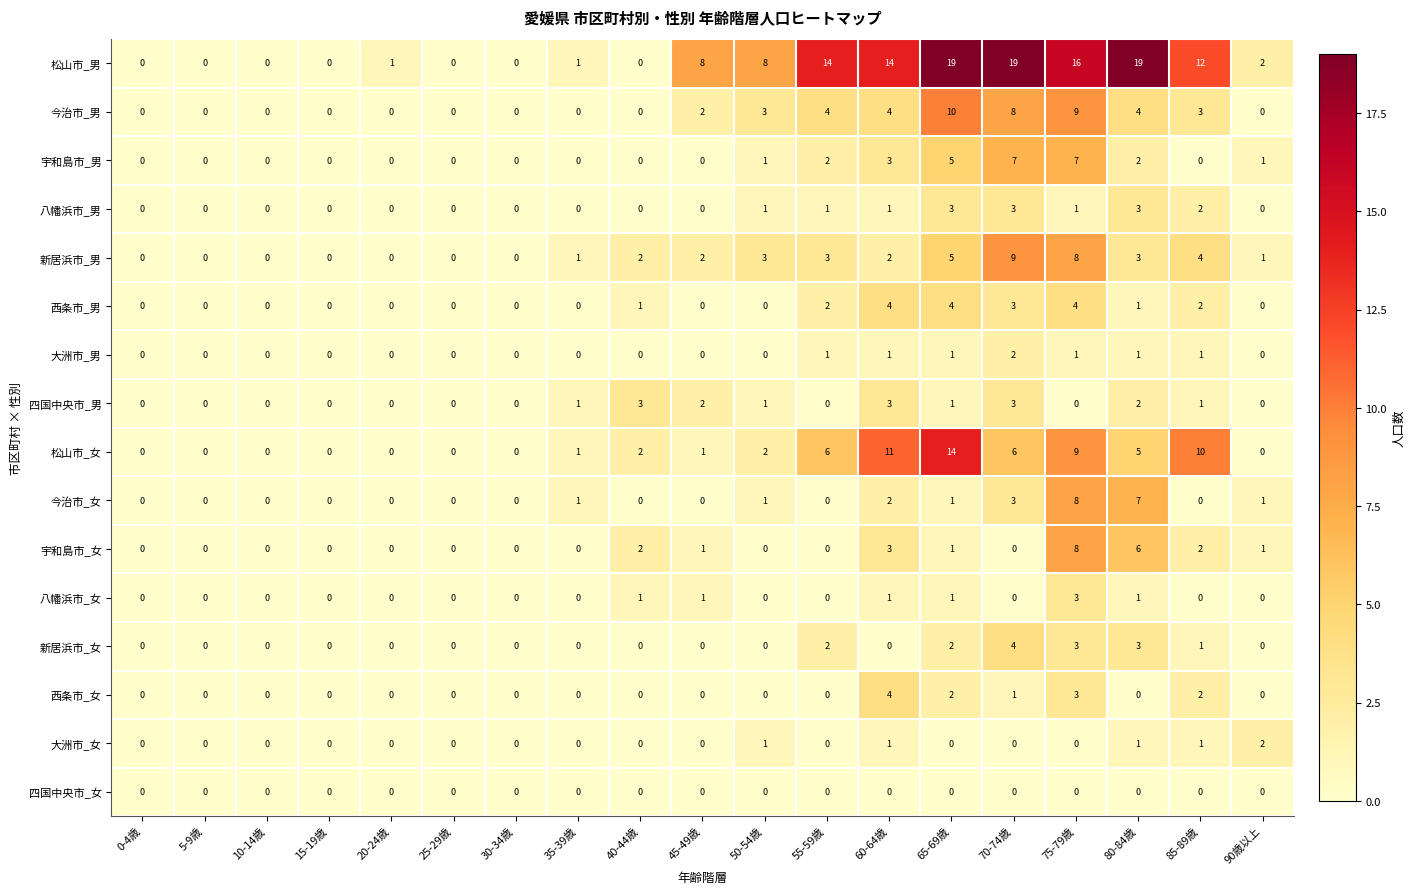

What is the difference between the maximum and minimum values in the 松山市_女 series?

14